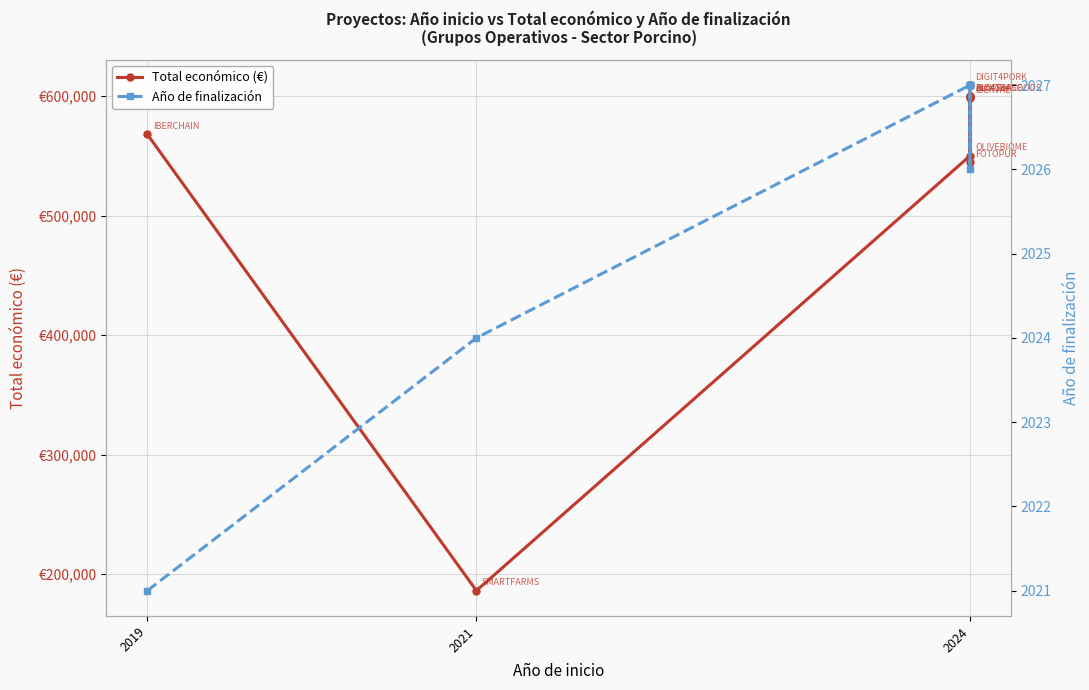

What is the sum of all Total económico (€) values?

4855846